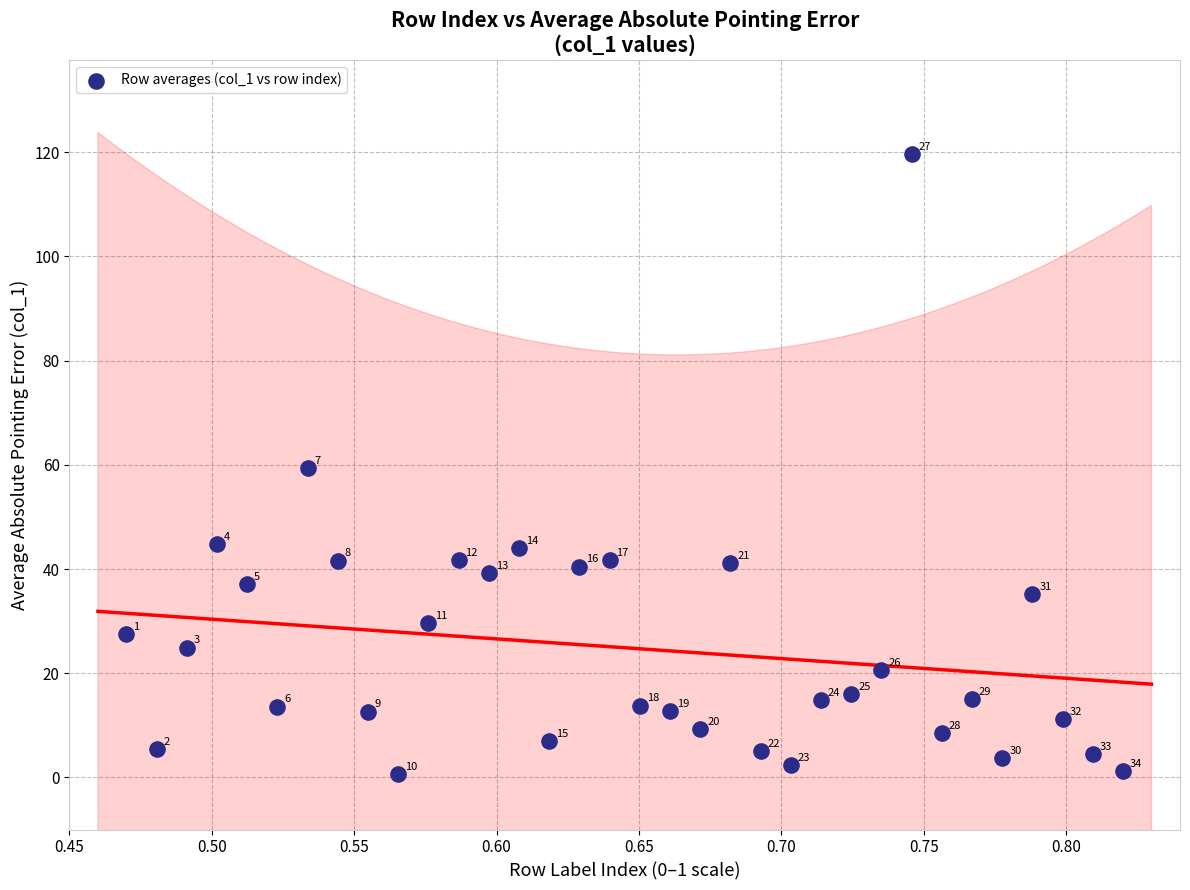

What is the range of Y values (max minus min)?

119.0